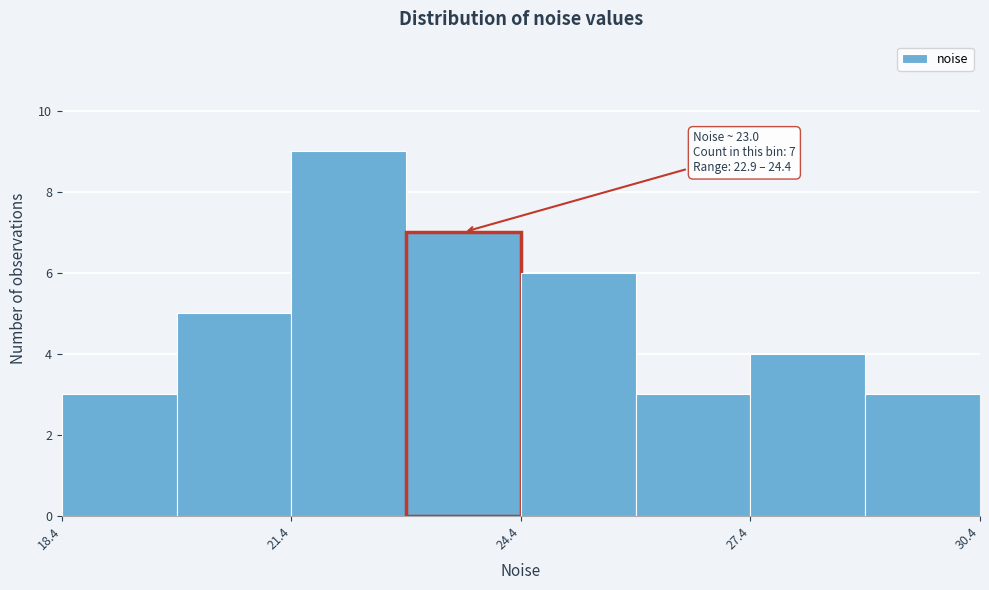

Around what value on the x-axis is the tallest bar? Give the approximate position of its centre, as read against the axis.

22.0